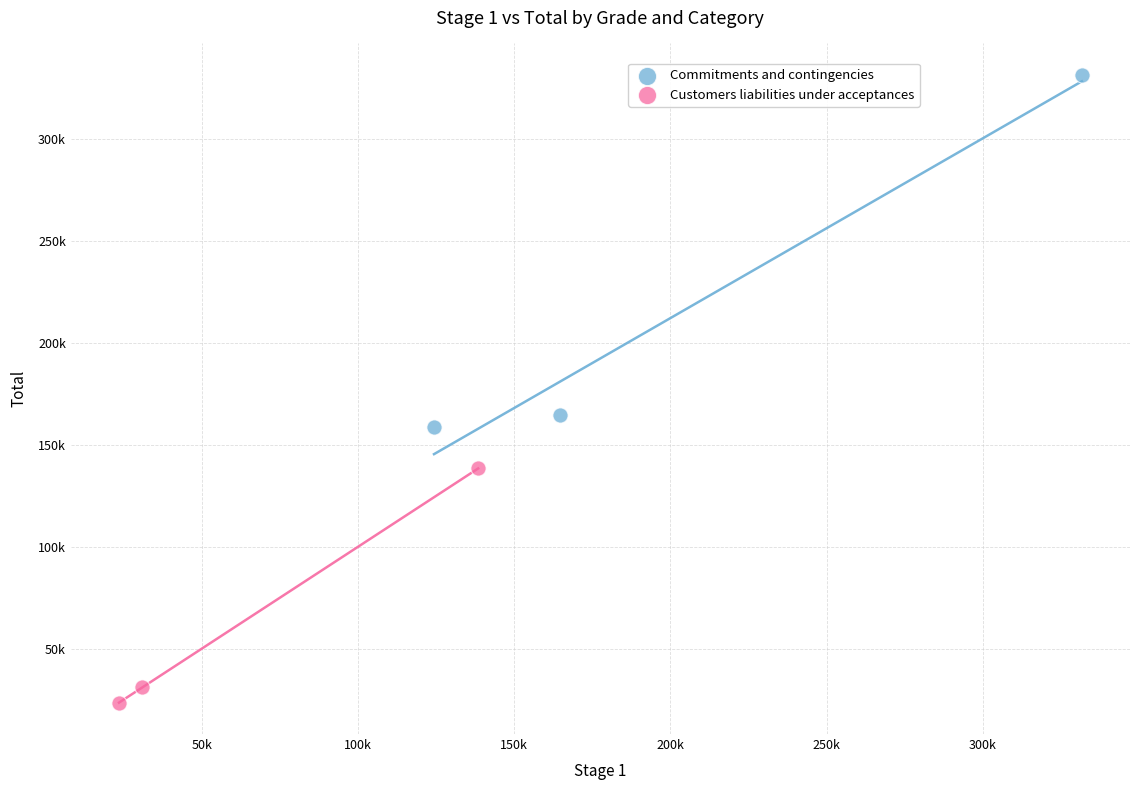

What are all the series names shown in the legend?

Commitments and contingencies, Customers liabilities under acceptances